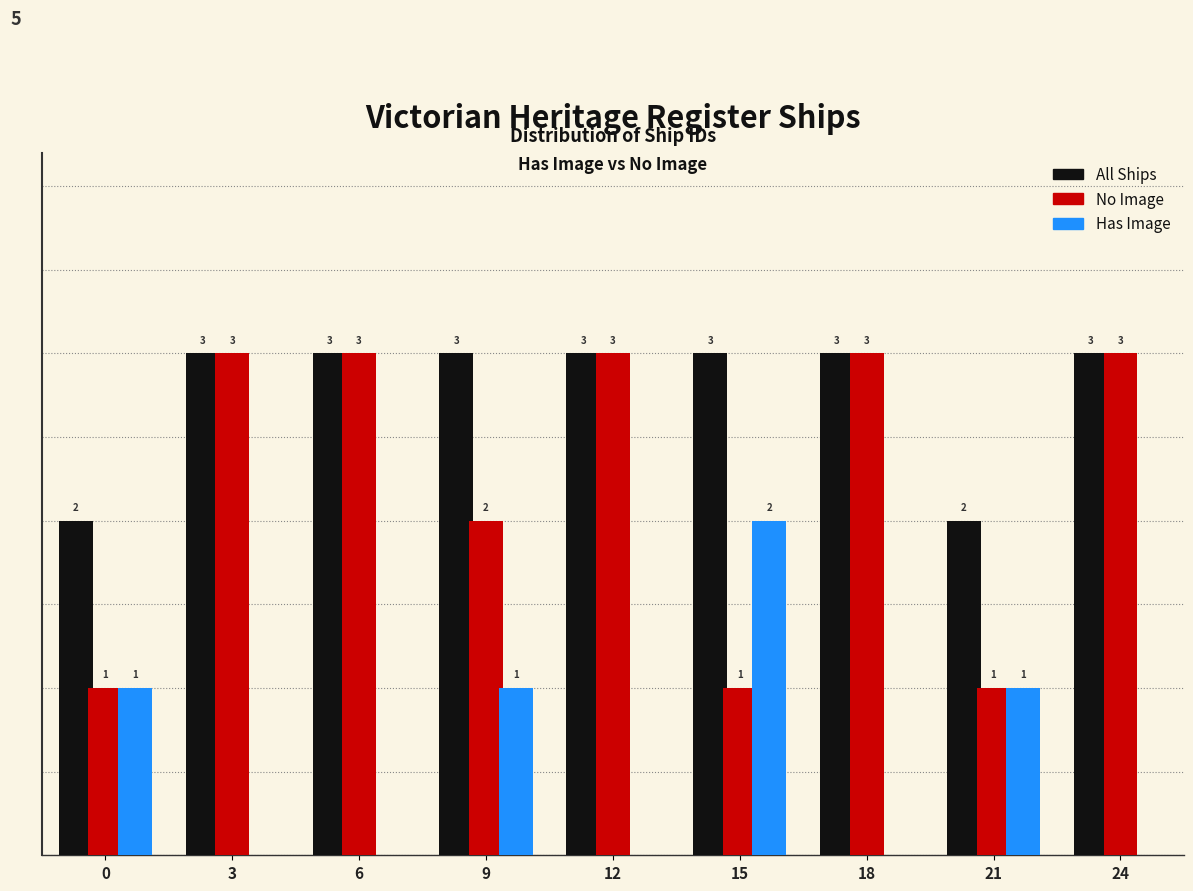

Between 0 and 12, which series saw the biggest shift?

No Image